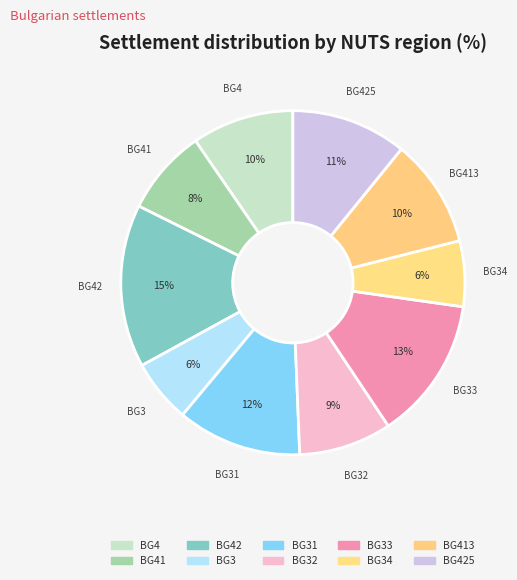

Which category has the biggest portion of the pie?

BG42